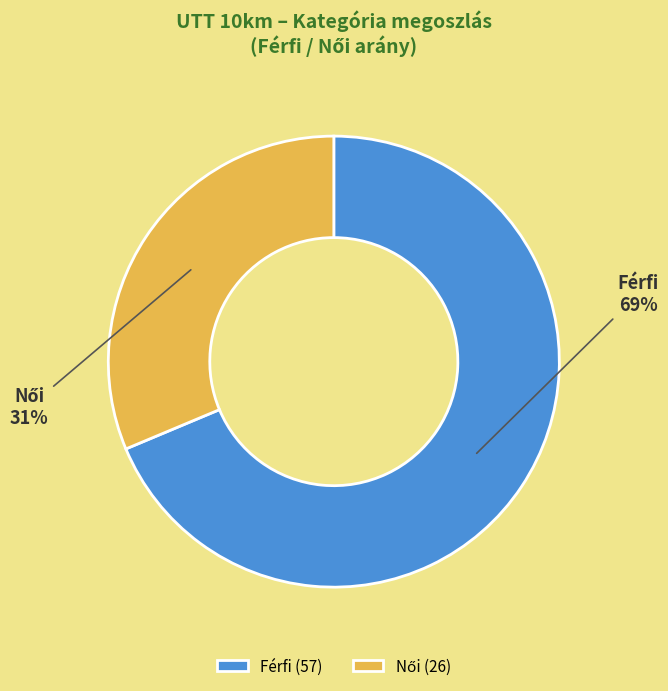

To the nearest percent, what percentage of the pie is Férfi?

69%